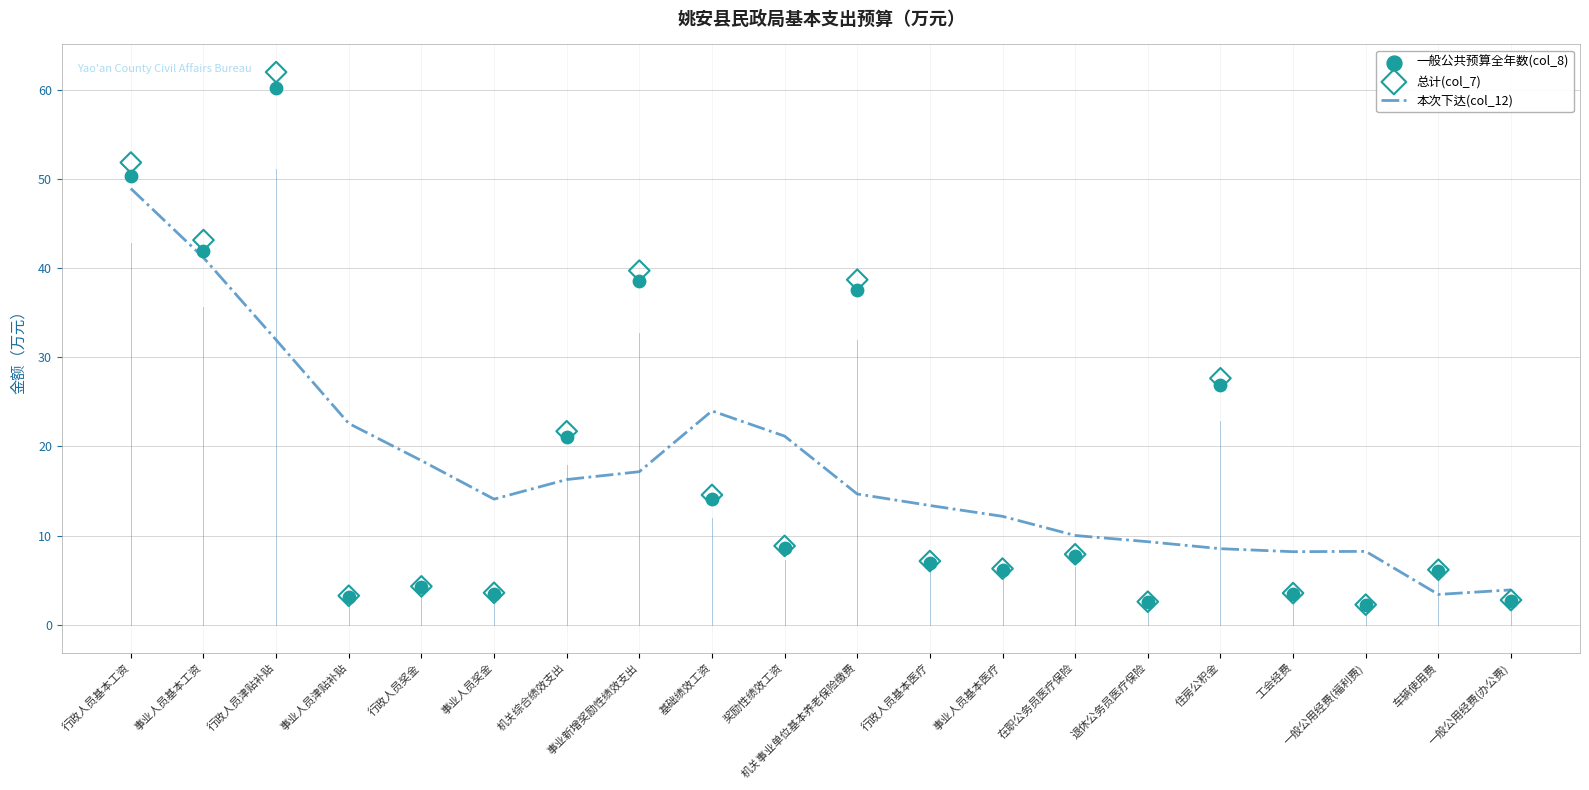

At how many categories does at least one series exceed 11?

14